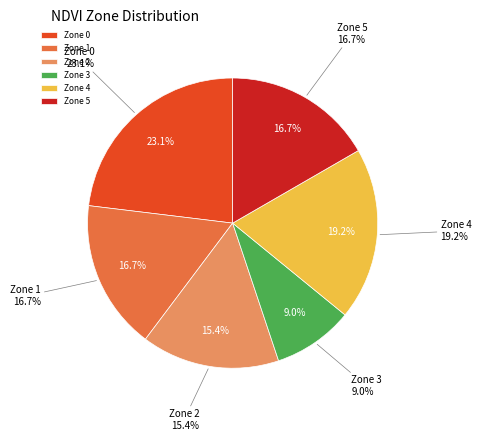

What is the smallest slice in the pie chart?

Zone 3